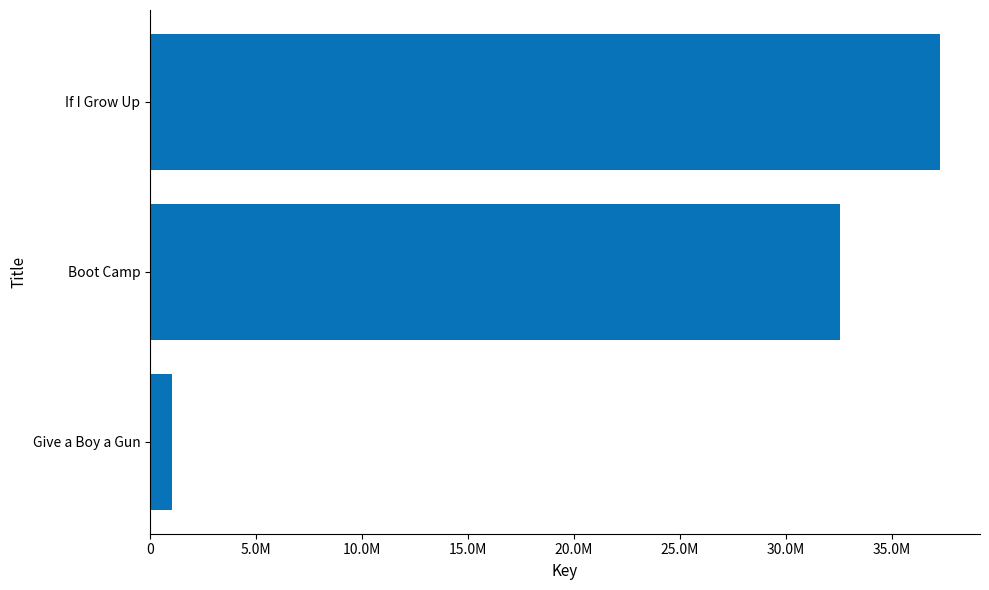

List the labels in order of value, smallest first.

Give a Boy a Gun, Boot Camp, If I Grow Up